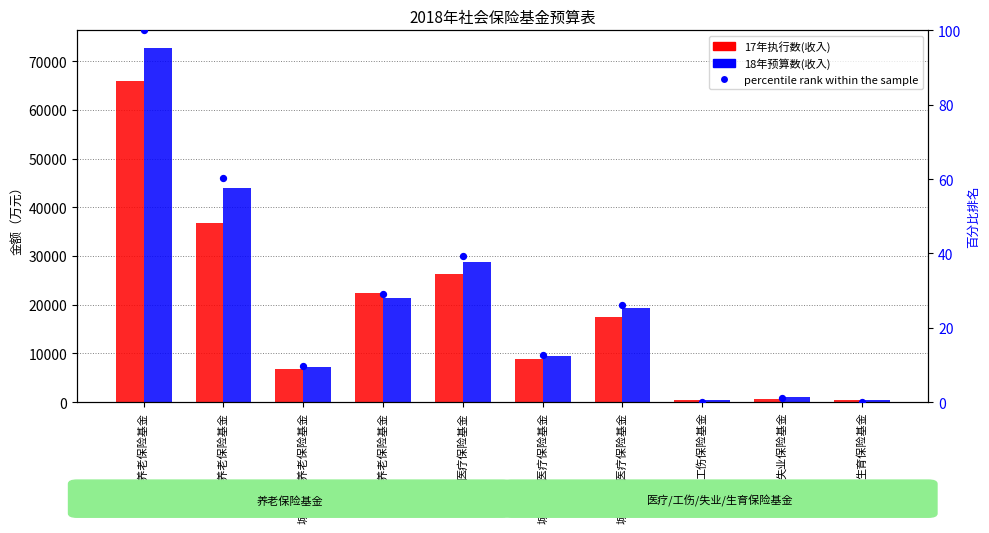

Which series reaches the minimum Y coordinate?

percentile rank within the sample